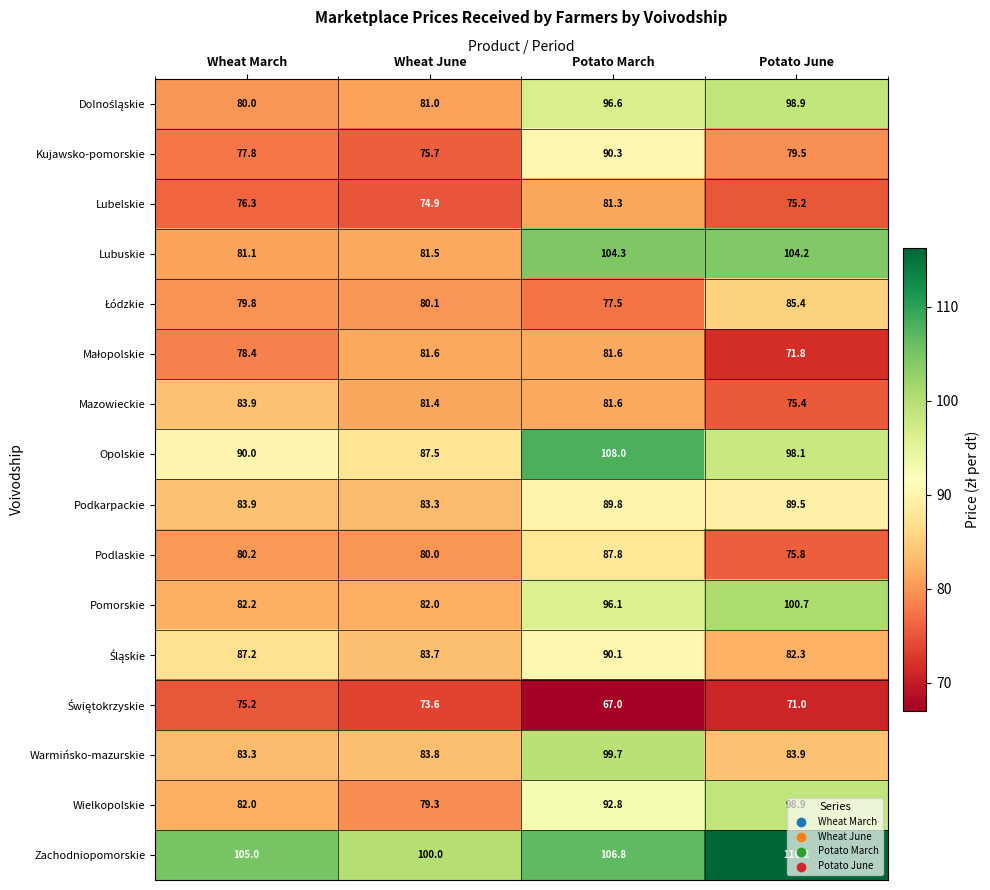

What is the lowest value of the Lubuskie series?

81.1